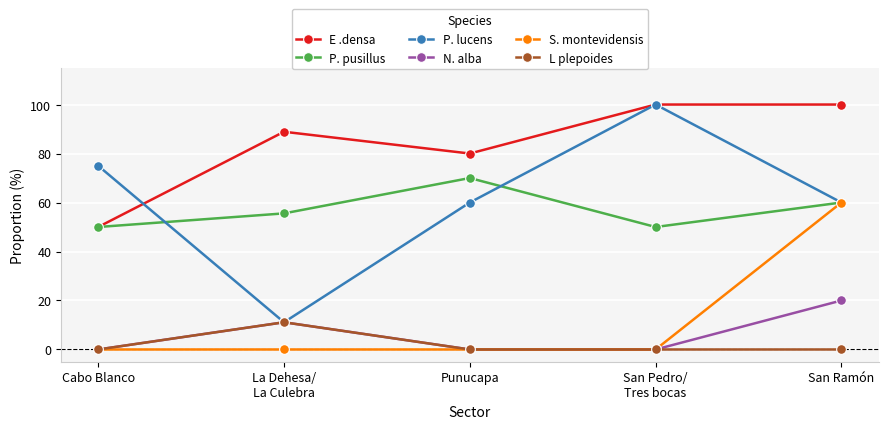

Where does the P. lucens series first go above 60?

Cabo Blanco